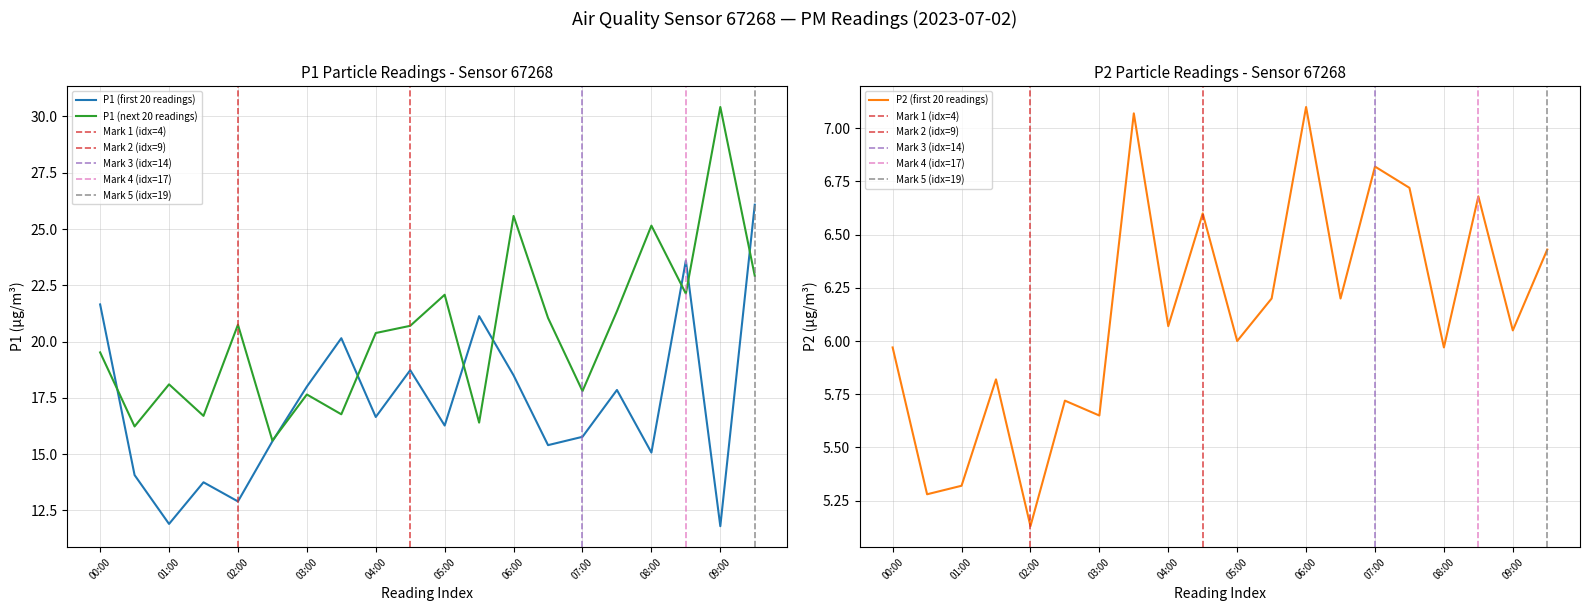

Which series has the largest range (max minus min)?

P1_late